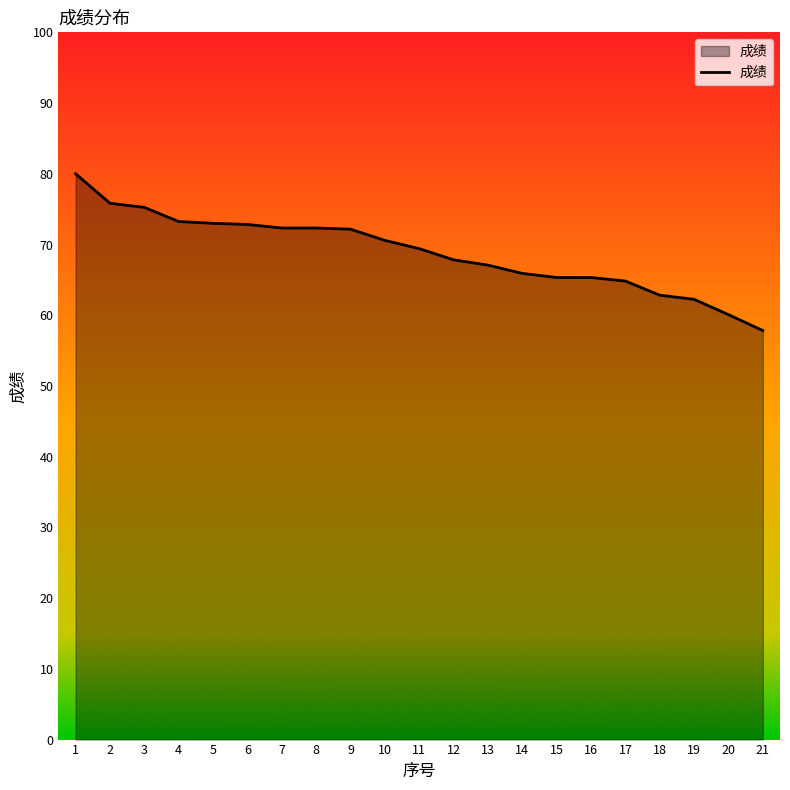

Which label corresponds to the largest value in the chart?

1